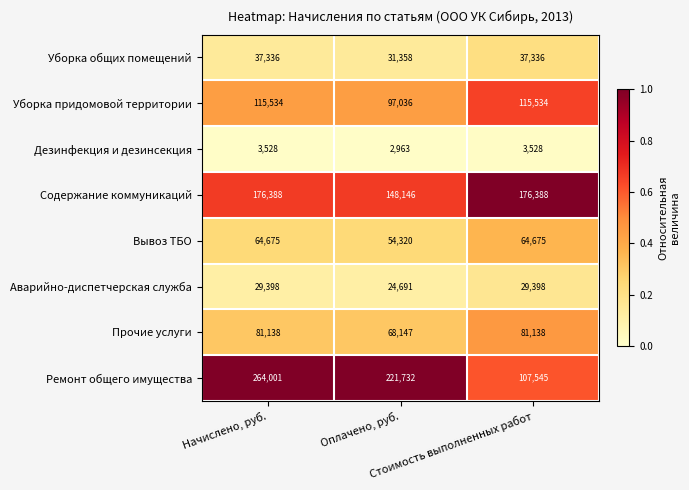

What is the difference between the highest and lowest values at Стоимость выполненных работ?

172860